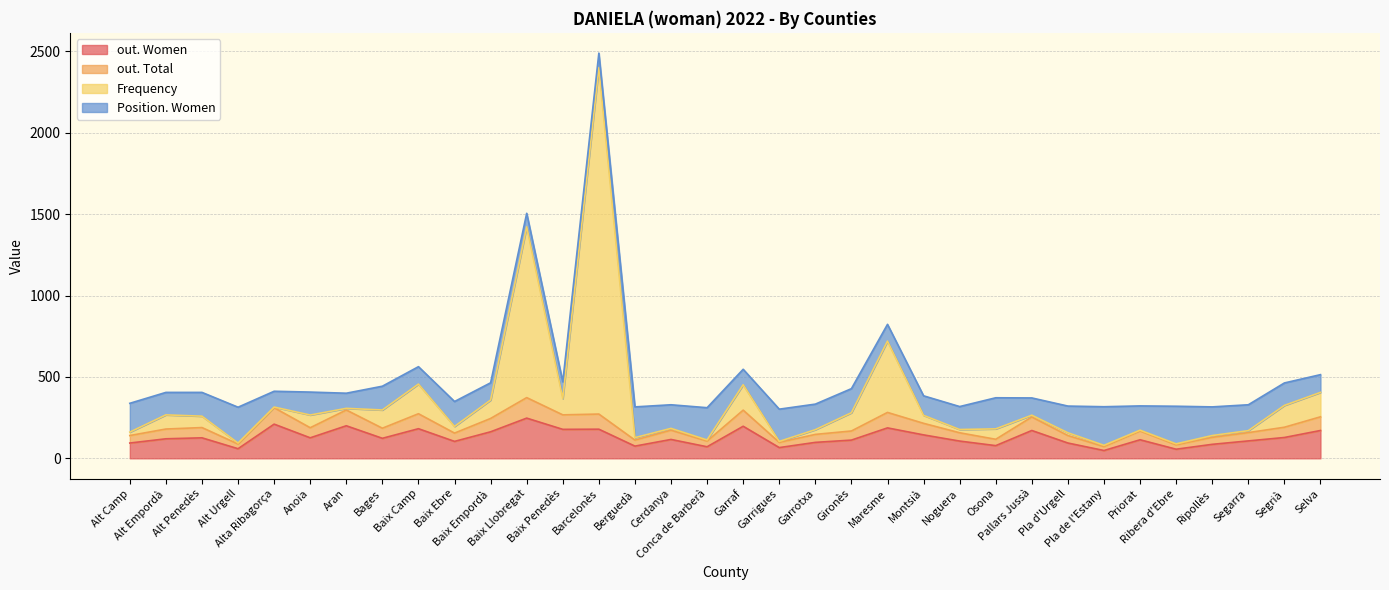

Which category has the lowest value in the Frequency series?

Garrigues